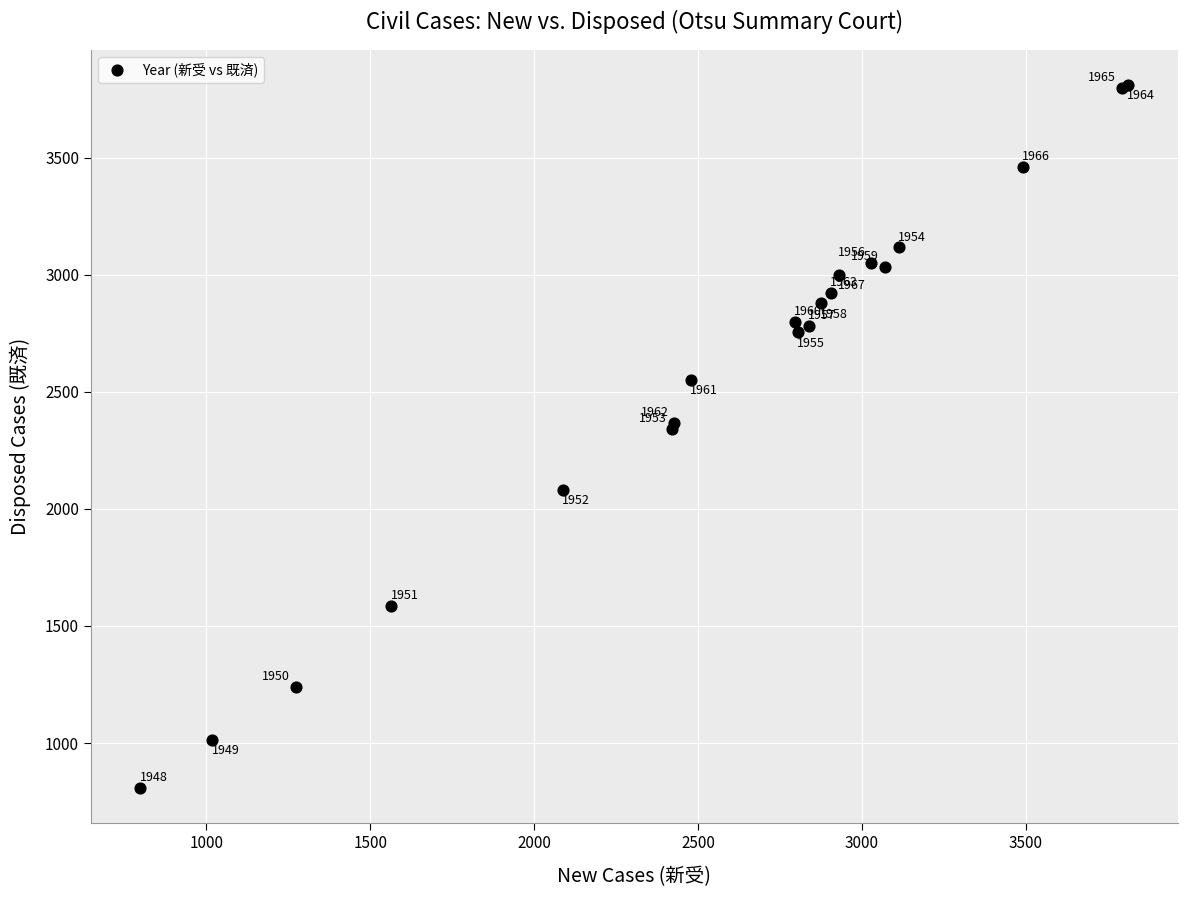

What Y value in the scatter plot is closest to 2308?

2340